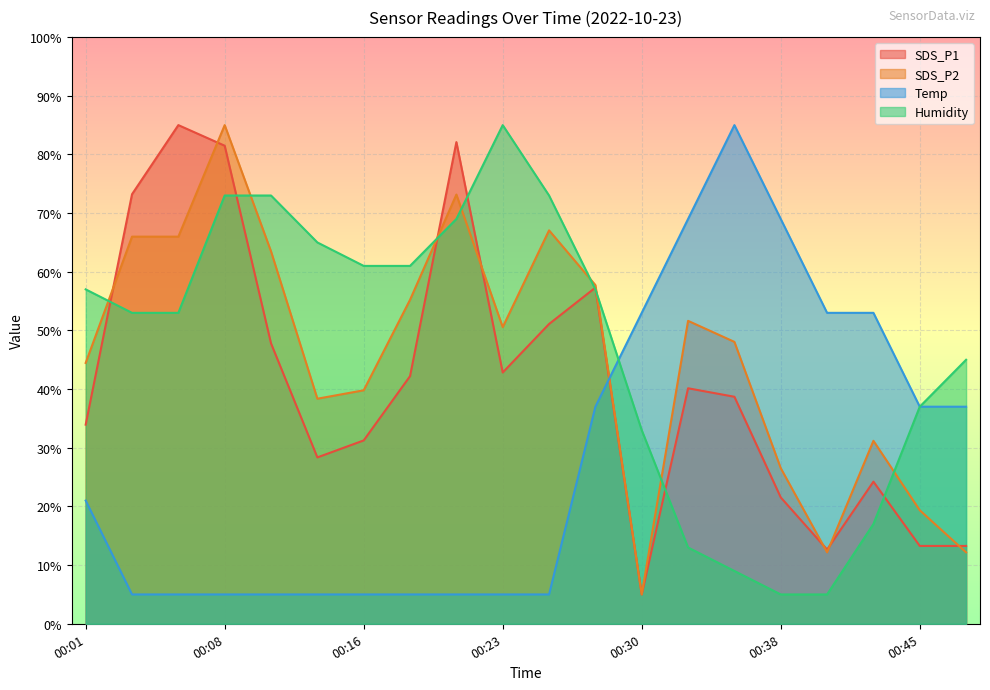

Reading left to right, transcribe all the data shown in this chart.

SDS_P1: 33.9	73.2	85.0	81.5	47.8	28.4	31.3	42.2	82.1	42.8	51.1	57.3	5.0	40.1	38.7	21.5	12.6	24.2	13.3	13.3
SDS_P2: 44.5	66.0	66.0	85.0	63.5	38.4	39.8	55.2	73.2	50.6	67.1	57.7	5.0	51.6	48.0	26.5	12.2	31.2	19.3	12.2
Temp: 21.0	5.0	5.0	5.0	5.0	5.0	5.0	5.0	5.0	5.0	5.0	37.0	53.0	69.0	85.0	69.0	53.0	53.0	37.0	37.0
Humidity: 57.0	53.0	53.0	73.0	73.0	65.0	61.0	61.0	69.0	85.0	73.0	57.0	33.0	13.0	9.0	5.0	5.0	17.0	37.0	45.0